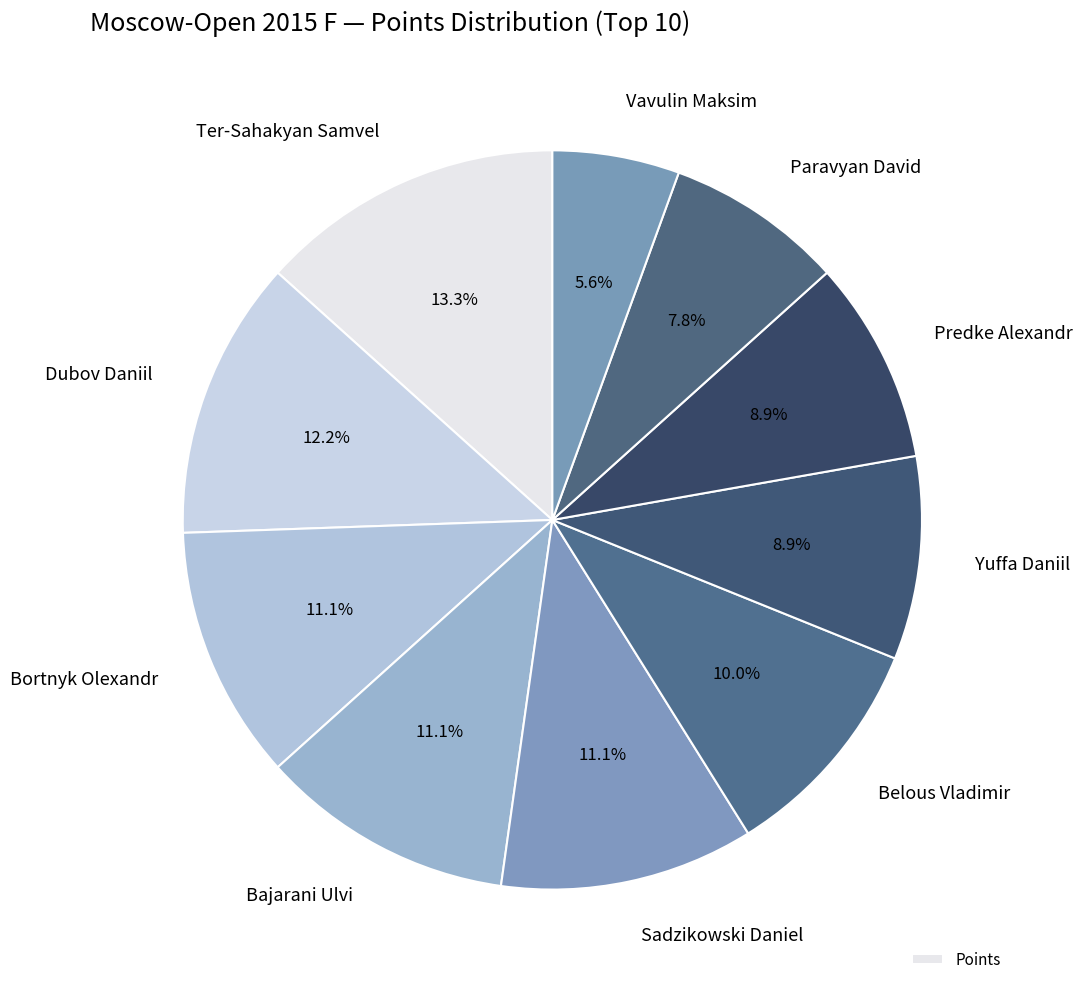

Does Sadzikowski Daniel account for over 50% of the chart?

No